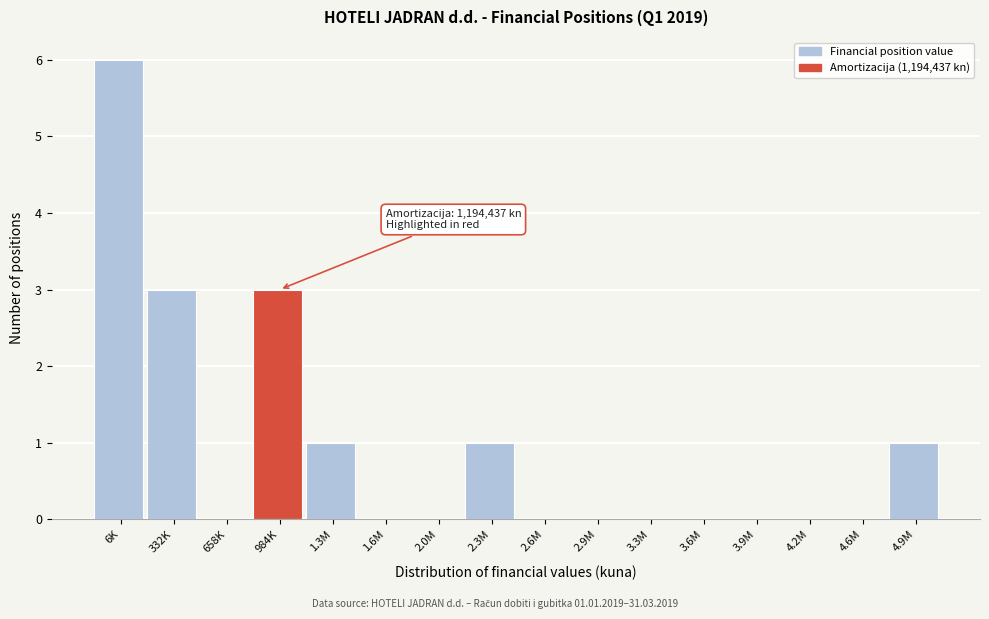

Reading right to left, extract all data points from this chart.

4.9M=1	4.6M=0	4.2M=0	3.9M=0	3.6M=0	3.3M=0	2.9M=0	2.6M=0	2.3M=1	2.0M=0	1.6M=0	1.3M=1	984K=3	658K=0	332K=3	6K=6